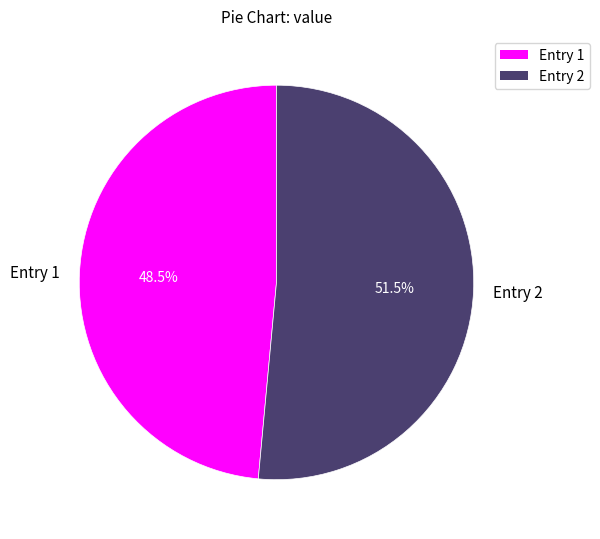

What percentage do Entry 2 and Entry 1 together represent?

100.0%